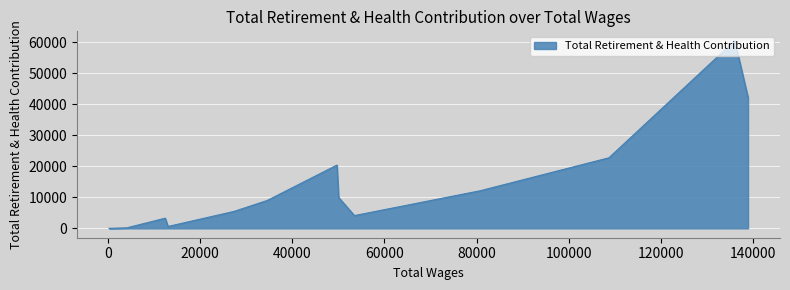

How many distinct data groups are displayed?

1